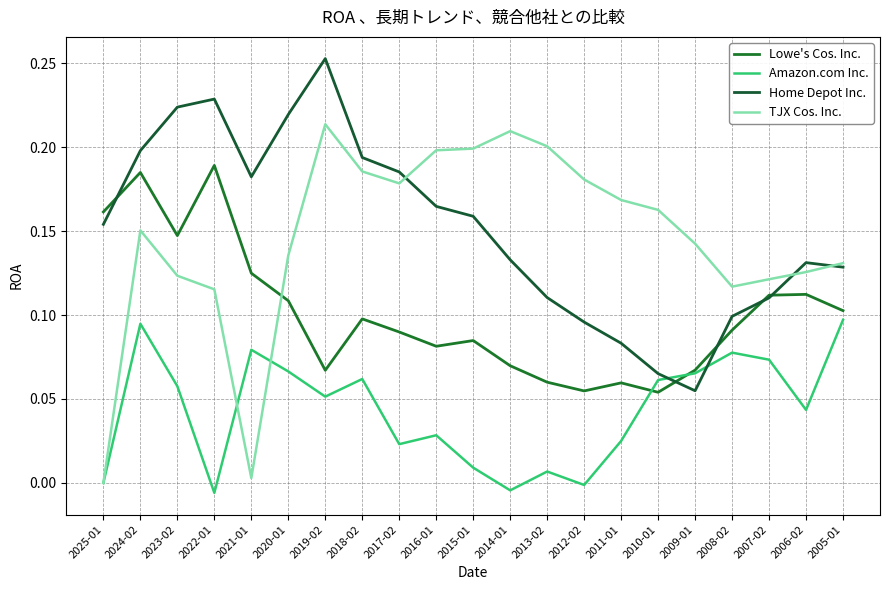

Count the Lowe's Cos. Inc. values in the range 0 to 1.

21